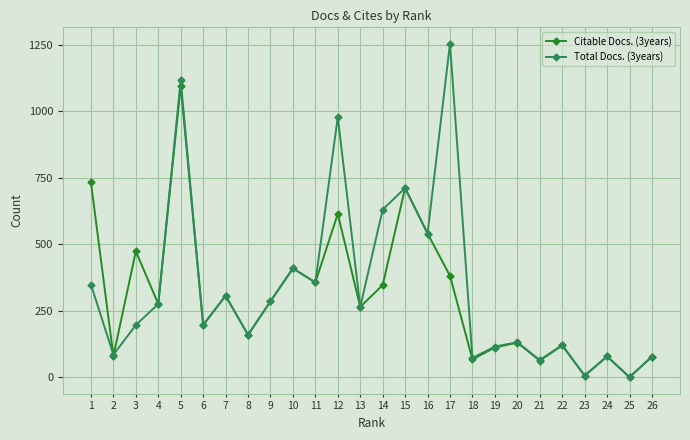

Where does the Total Docs. (3years) series first go above 264?

1